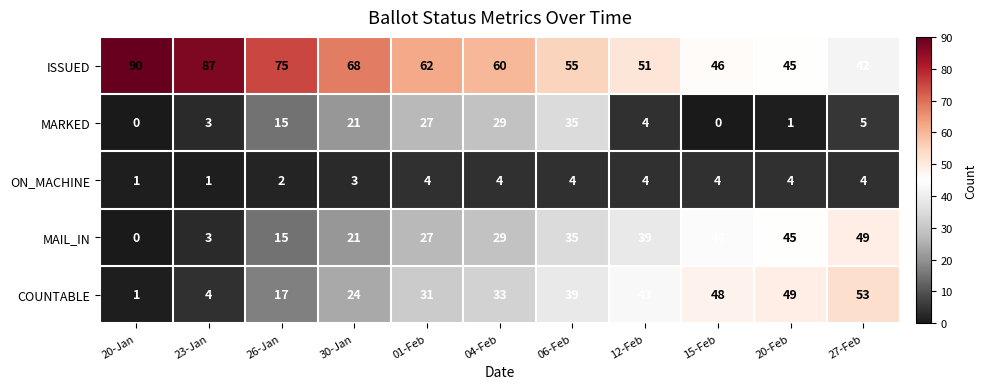

How many data points in MAIL_IN are less than 29?

5